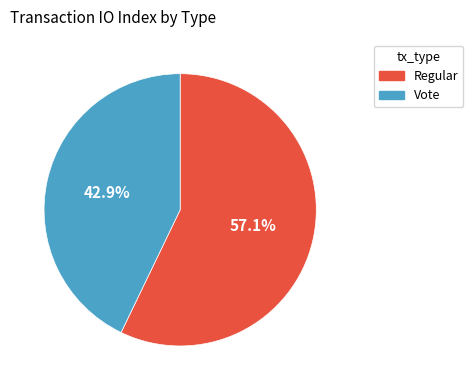

What percentage do Vote and Regular together represent?

100.0%